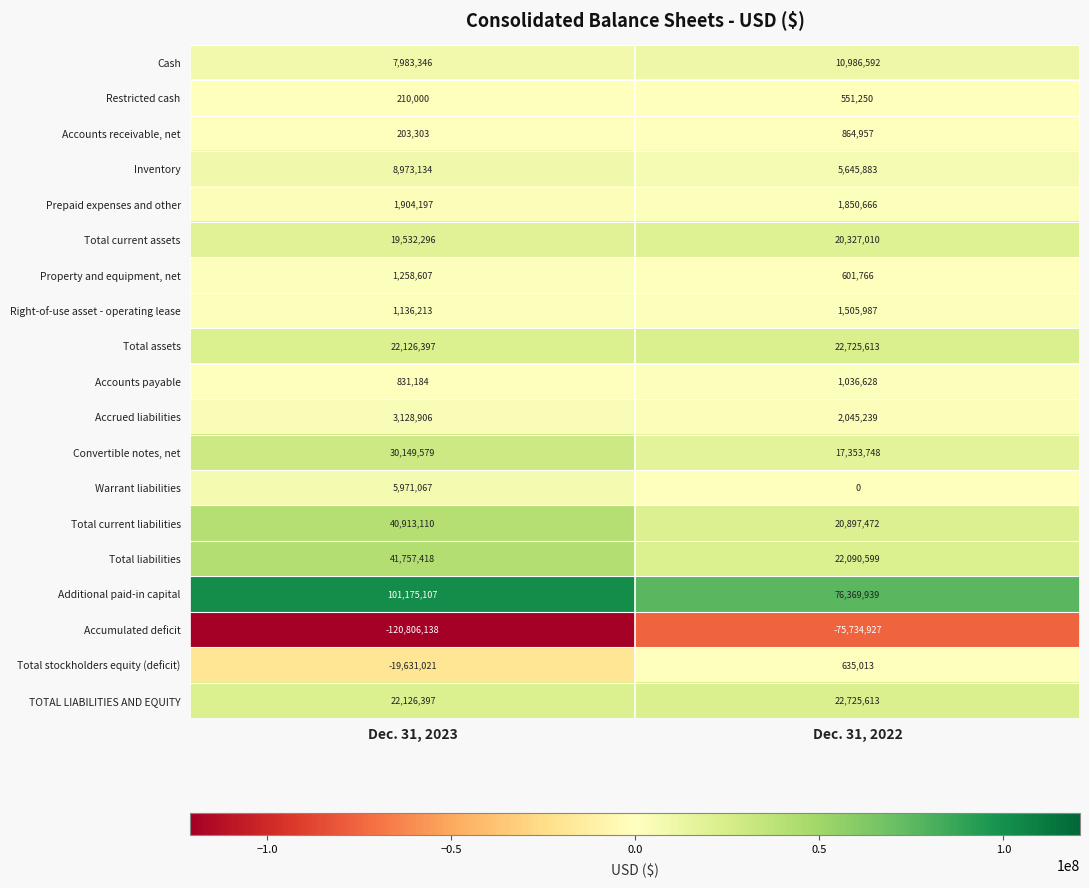

Where is Inventory nearest to the value 7309508?

Dec. 31, 2022